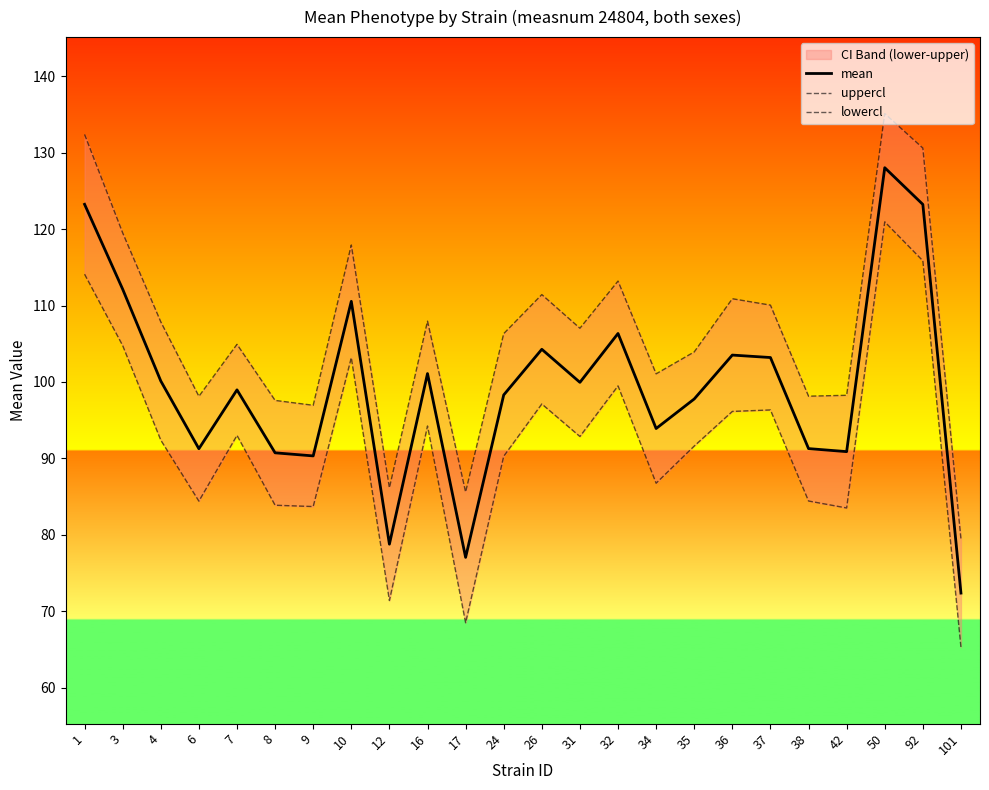

What is the total value across all series at 16?

303.3